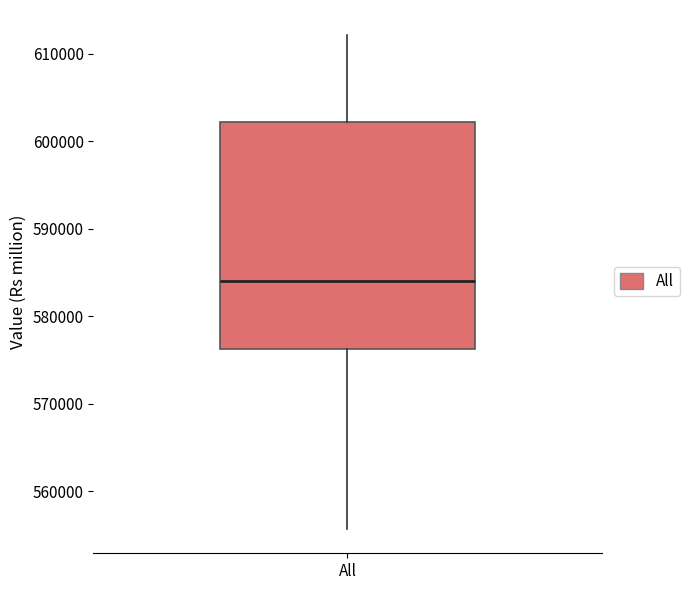

Where is the lower edge of the box for All on the y-axis? The values are not printed on the chart, so give them approximately, as read against the axis.

576000